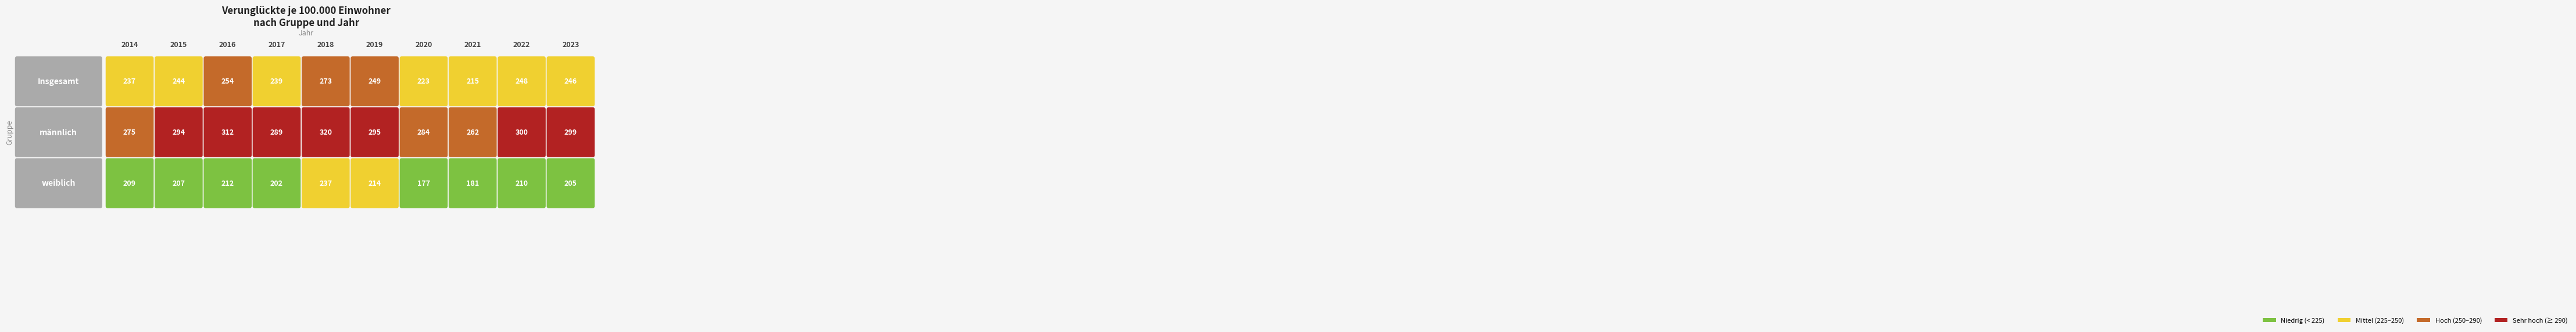

List the labels in order of Insgesamt value, smallest first.

2021, 2020, 2014, 2017, 2015, 2023, 2022, 2019, 2016, 2018